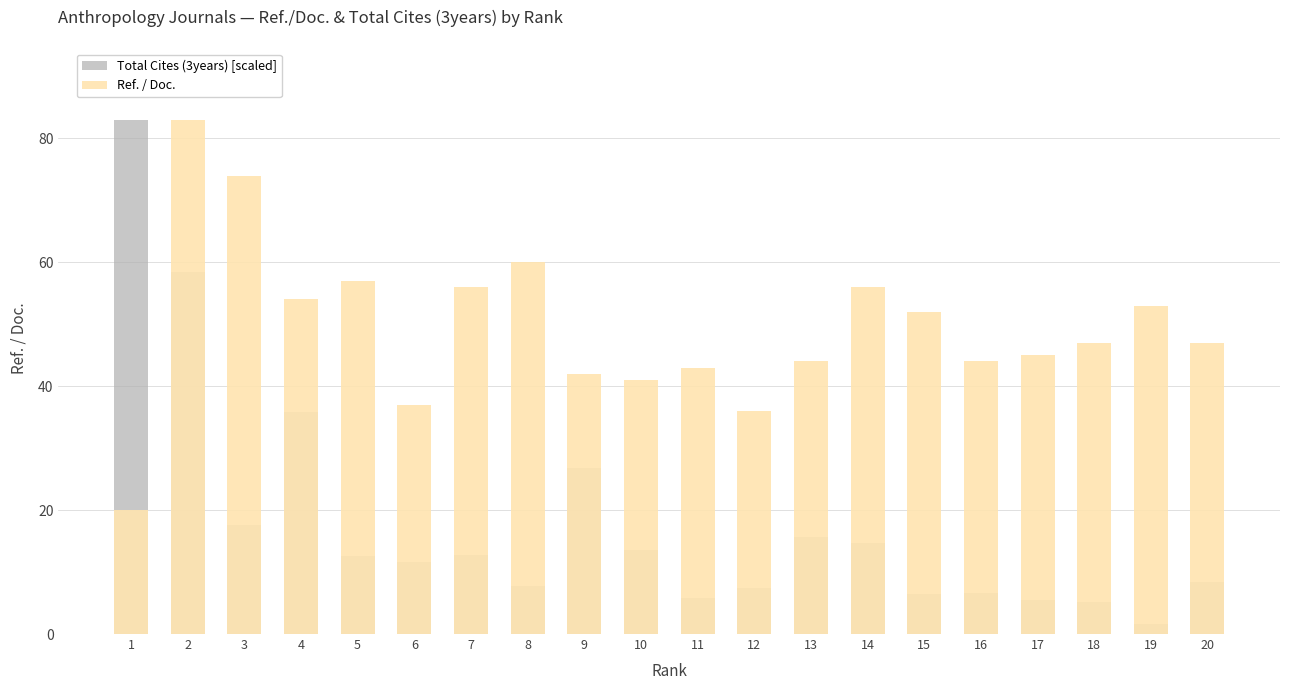

Between 12 and 17, which series saw the biggest shift?

Ref. / Doc.